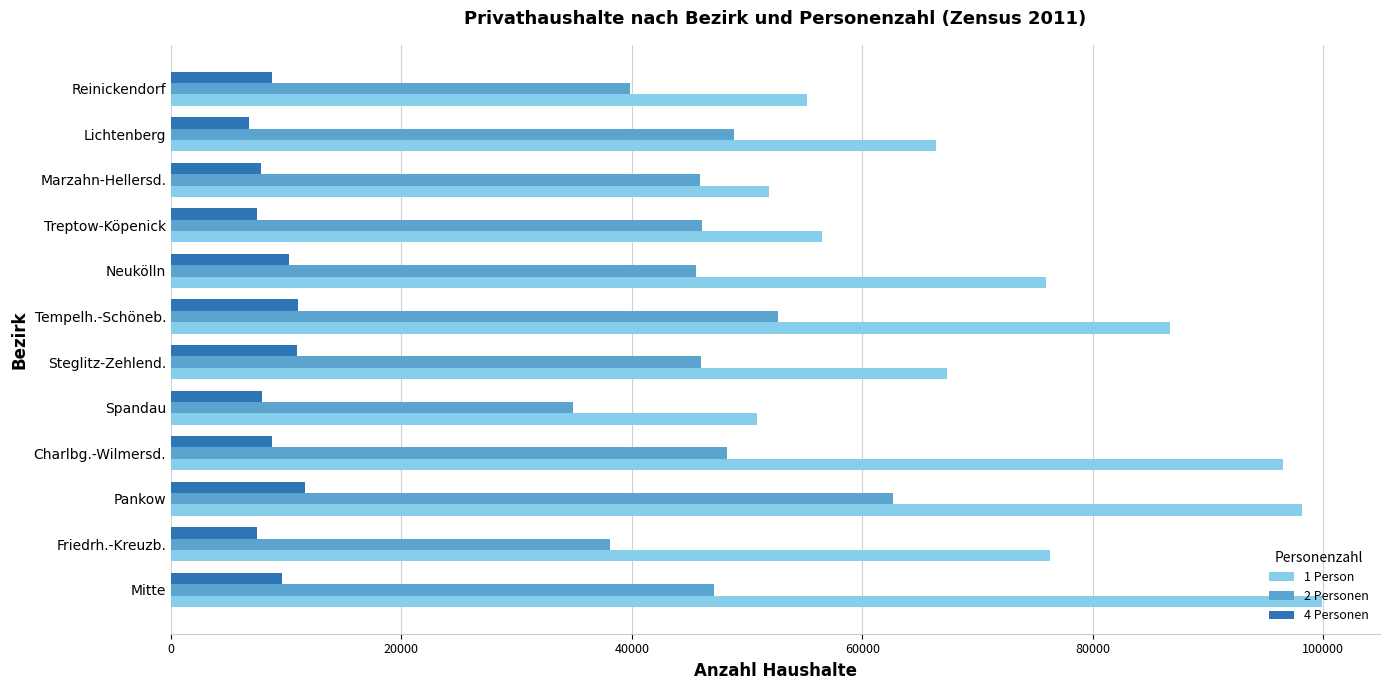

What is the spread (max minus min) of values at Tempelh.-Schöneb.?

75657